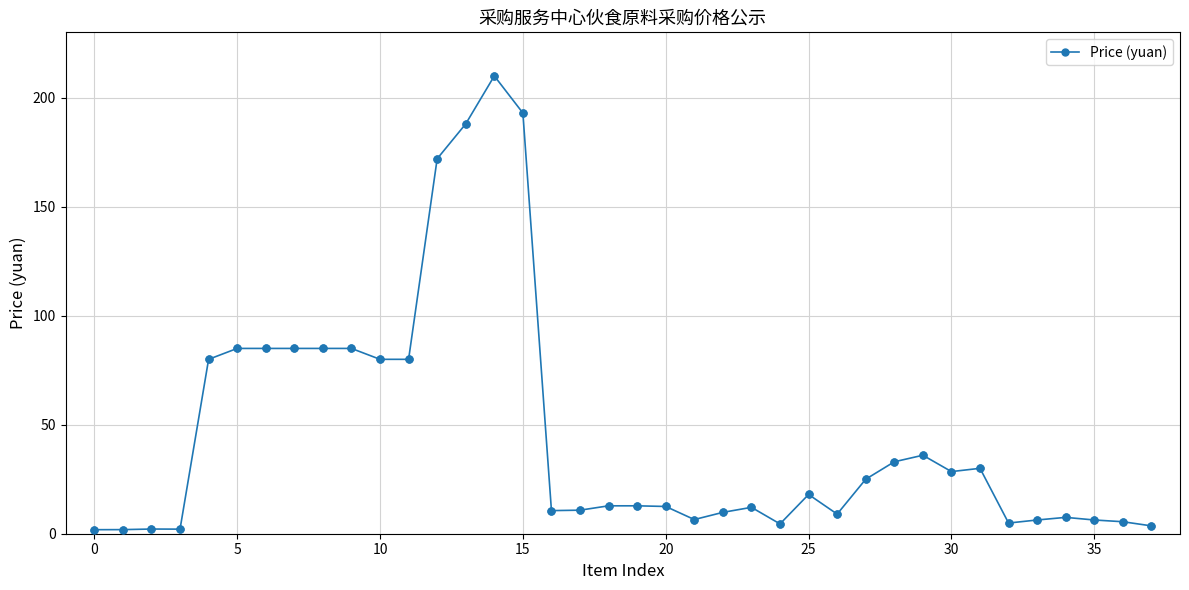

What is the greatest value displayed?

210.0